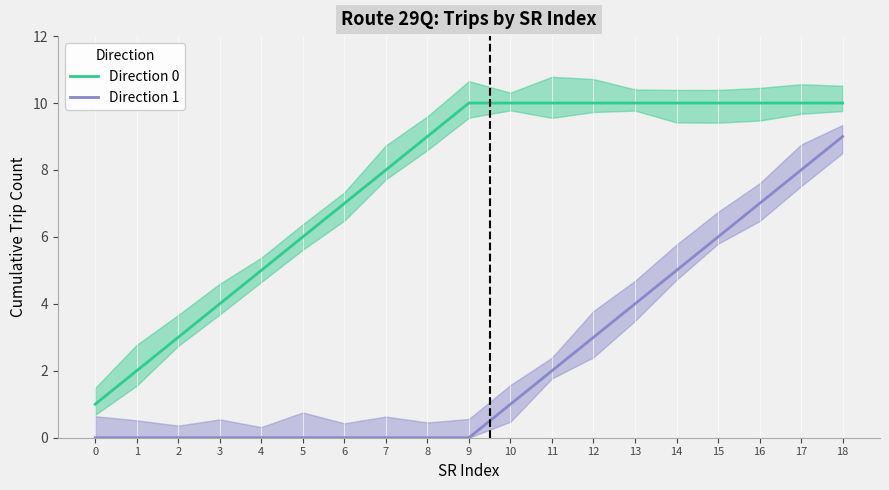

True or false: Direction 1 and Direction 0 intersect in this chart.

False